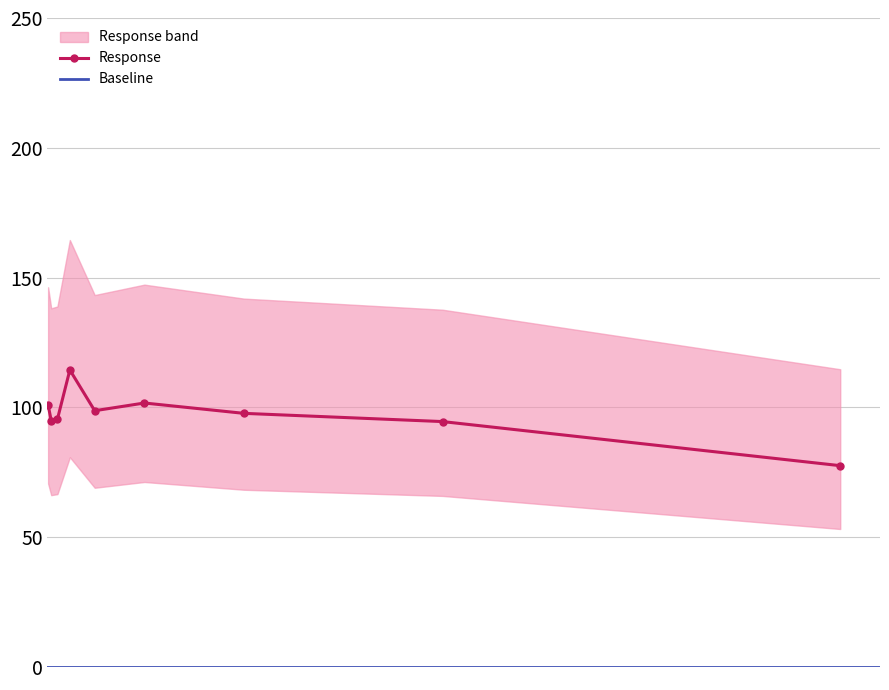

How many points are higher than both their immediate neighbors (excluding endpoints)?

2